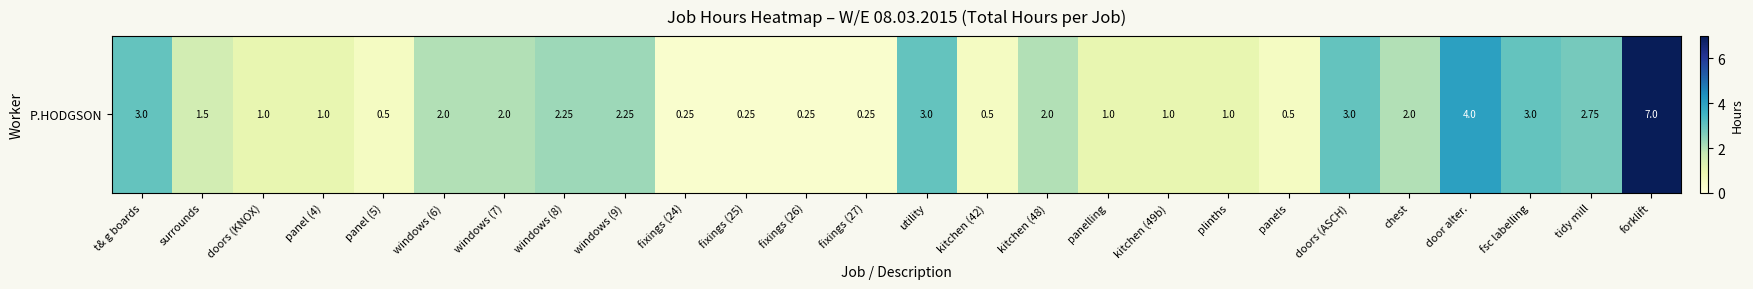

Rank the categories by value from highest to lowest.

forklift, door alter., t& g boards, utility, doors (ASCH), fsc labelling, tidy mill, windows (8), windows (9), windows (6), windows (7), kitchen (48), chest, surrounds, doors (KNOX), panel (4), panelling, kitchen (49b), plinths, panel (5), kitchen (42), panels, fixings (24), fixings (25), fixings (26), fixings (27)